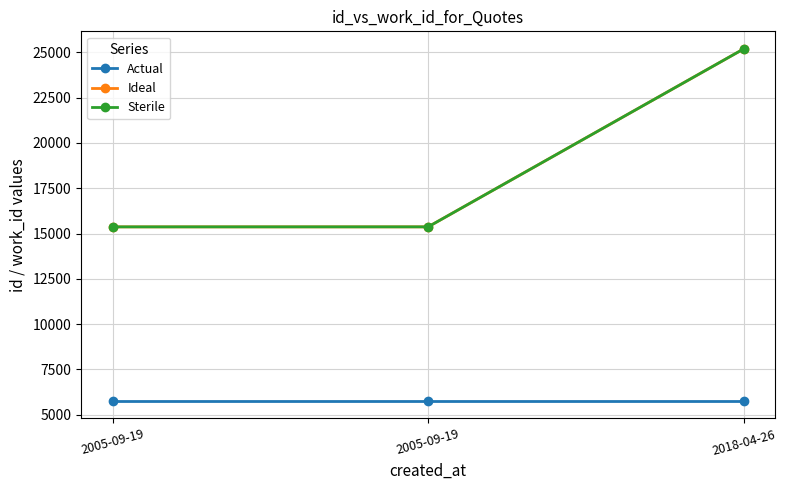

Which series has the largest total across all categories?

Ideal